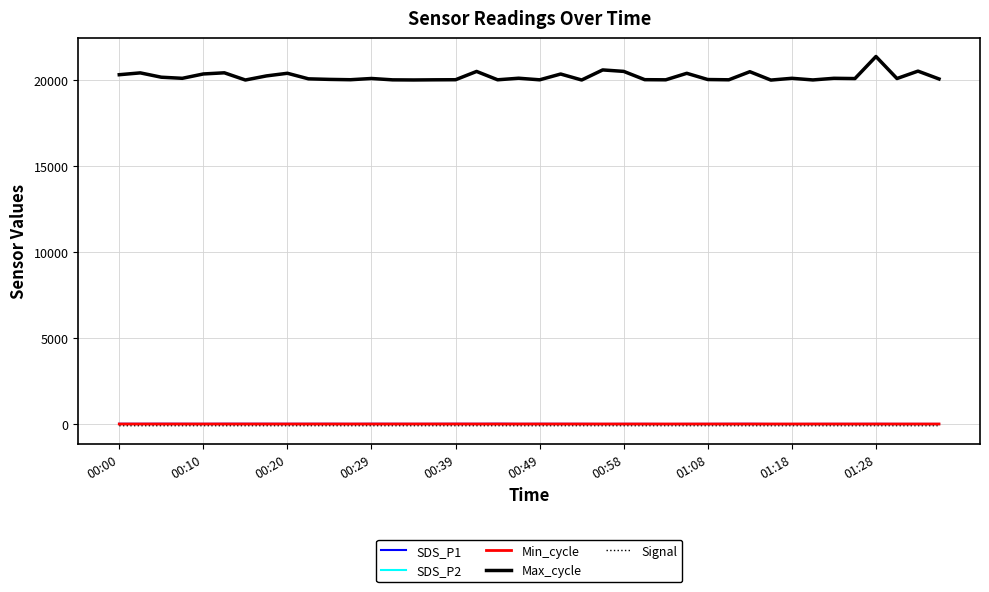

What are all the series names shown in the legend?

SDS_P1, SDS_P2, Min_cycle, Max_cycle, Signal